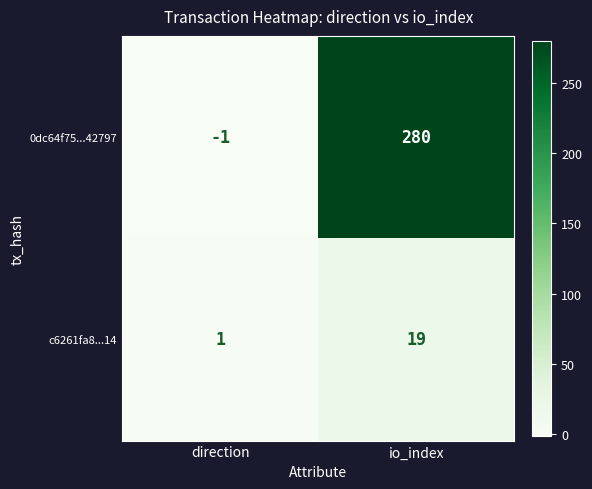

List the series in order of their peak value, lowest first.

c6261fa8...14, 0dc64f75...42797